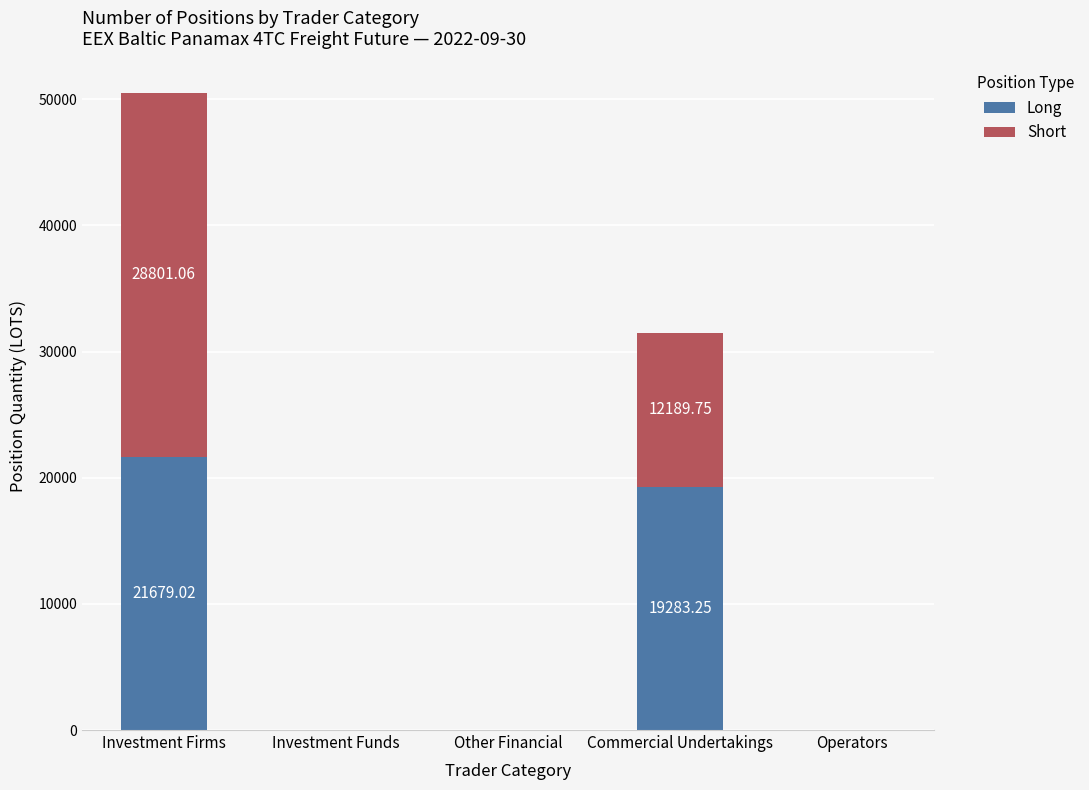

What is the total value across all series at Commercial Undertakings?

31473.0